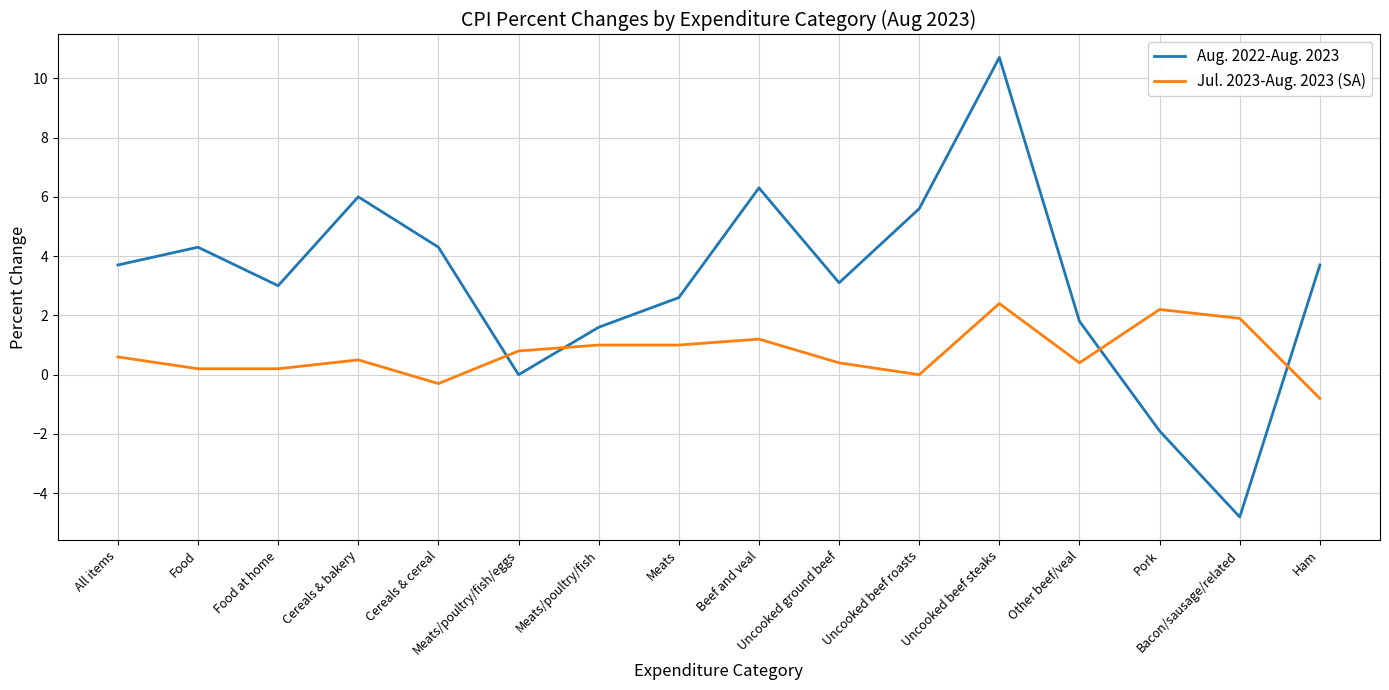

How many lines are shown in the chart?

2